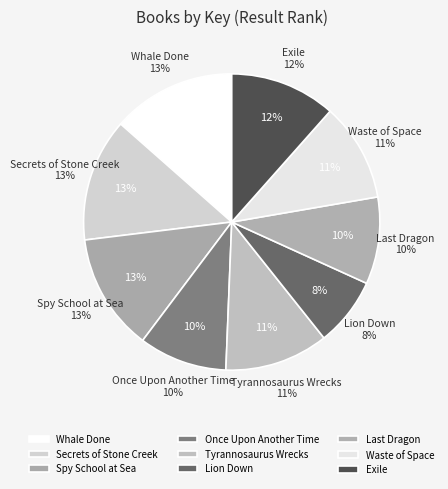

Which slice is the smallest?

Lion Down